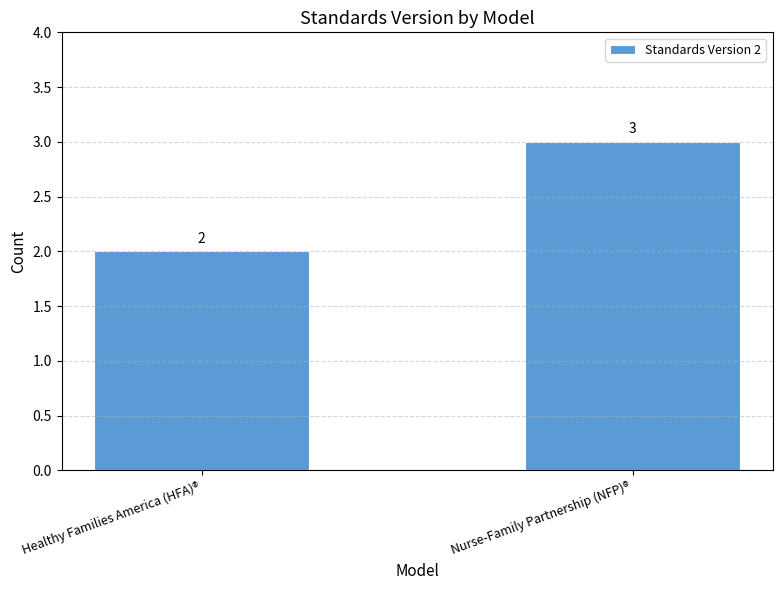

Reading right to left, extract all data points from this chart.

Nurse-Family Partnership (NFP)®=3	Healthy Families America (HFA)®=2